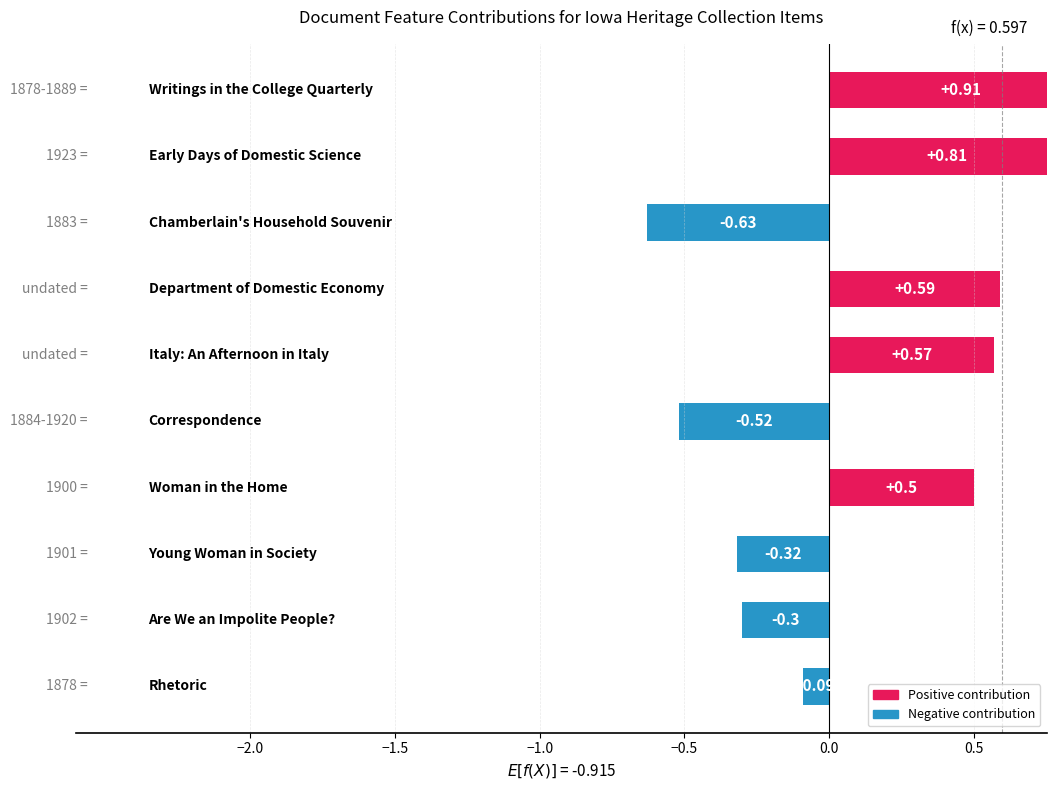

Where is the data nearest to the value 0?

Rhetoric